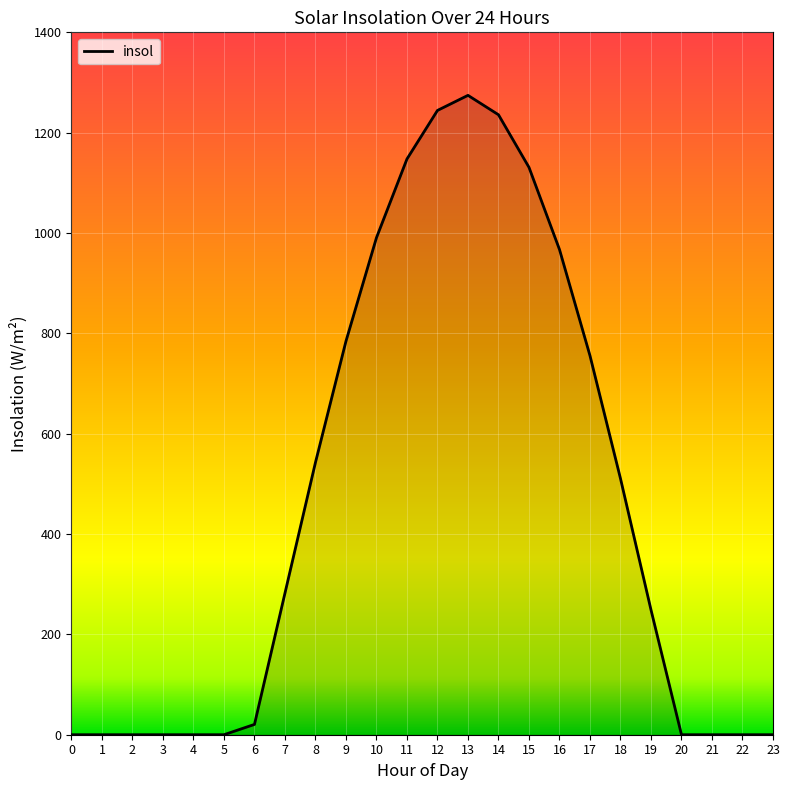

True or false: the data has more than 0 interior local peaks.

True